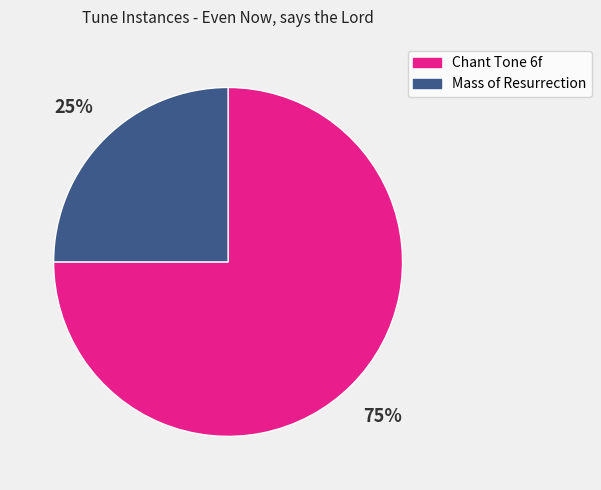

To the nearest percent, what is the difference between the largest and smallest slice percentages?

50%